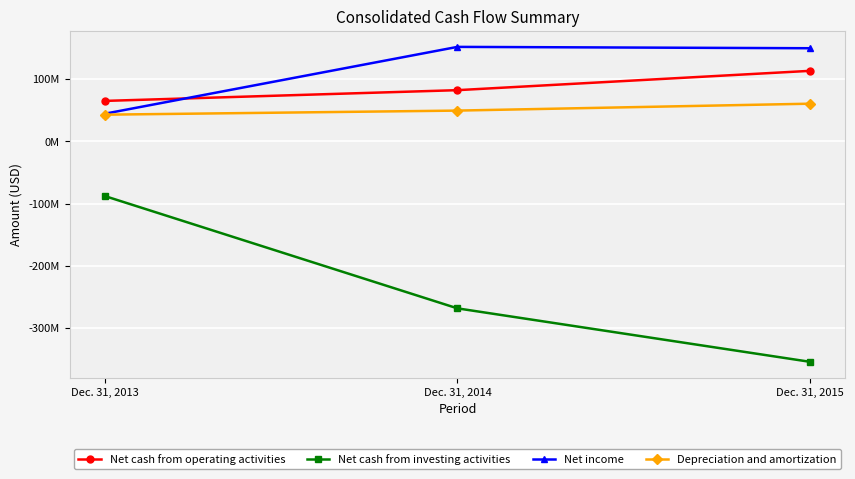

Rank the series at Dec. 31, 2014 from lowest to highest value.

Net cash from investing activities, Depreciation and amortization, Net cash from operating activities, Net income